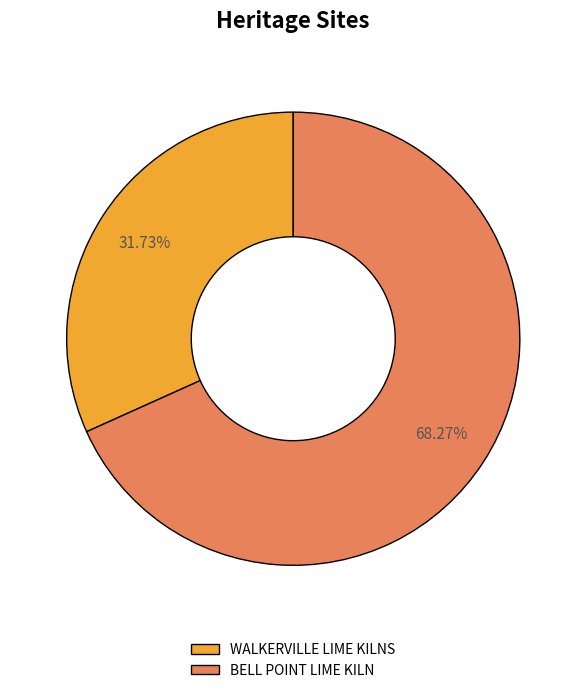

Which category has the smallest portion of the pie?

WALKERVILLE LIME KILNS